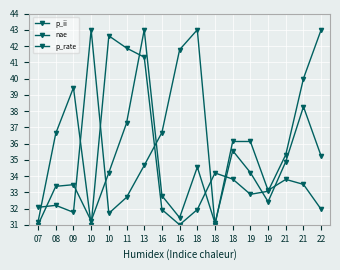

Which has a higher value, 19 or 10?

19